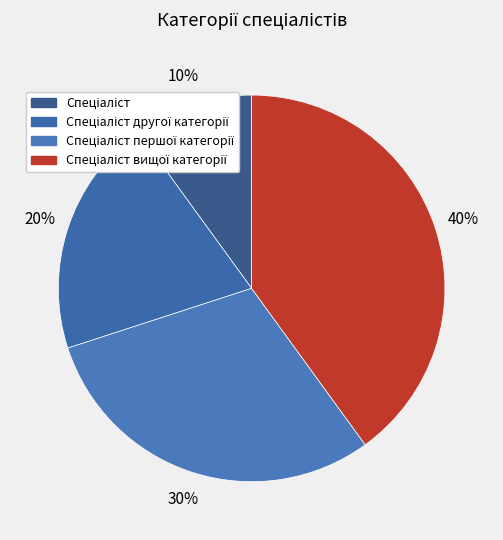

To the nearest percent, what is the difference between the Спеціаліст першої категорії and Спеціаліст вищої категорії slice percentages?

10%